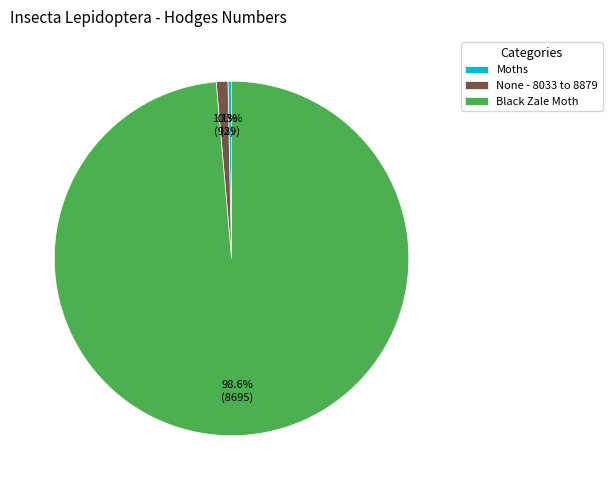

Is there a majority slice in this chart?

Yes